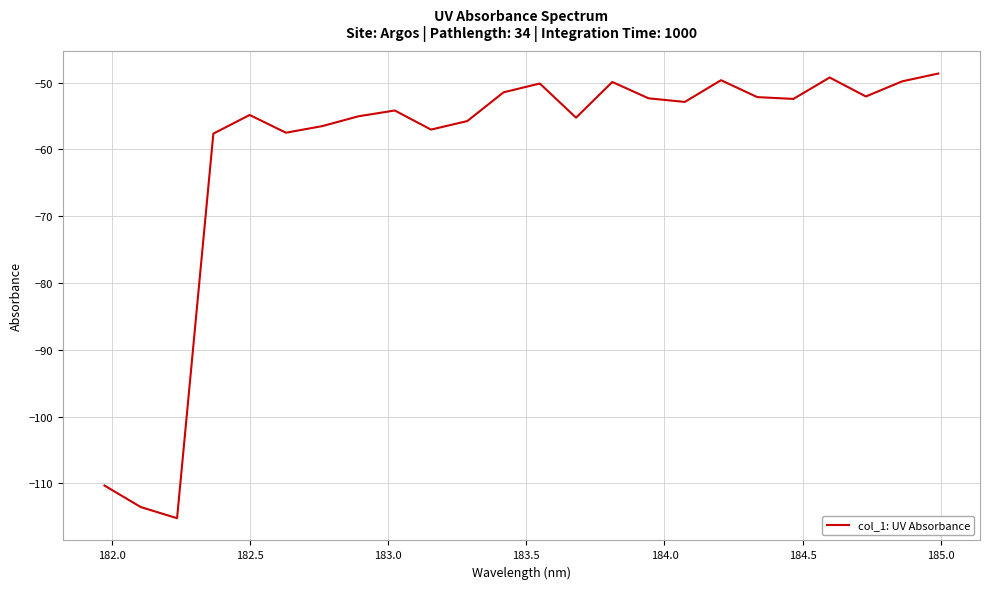

What is the greatest value displayed?

-48.6